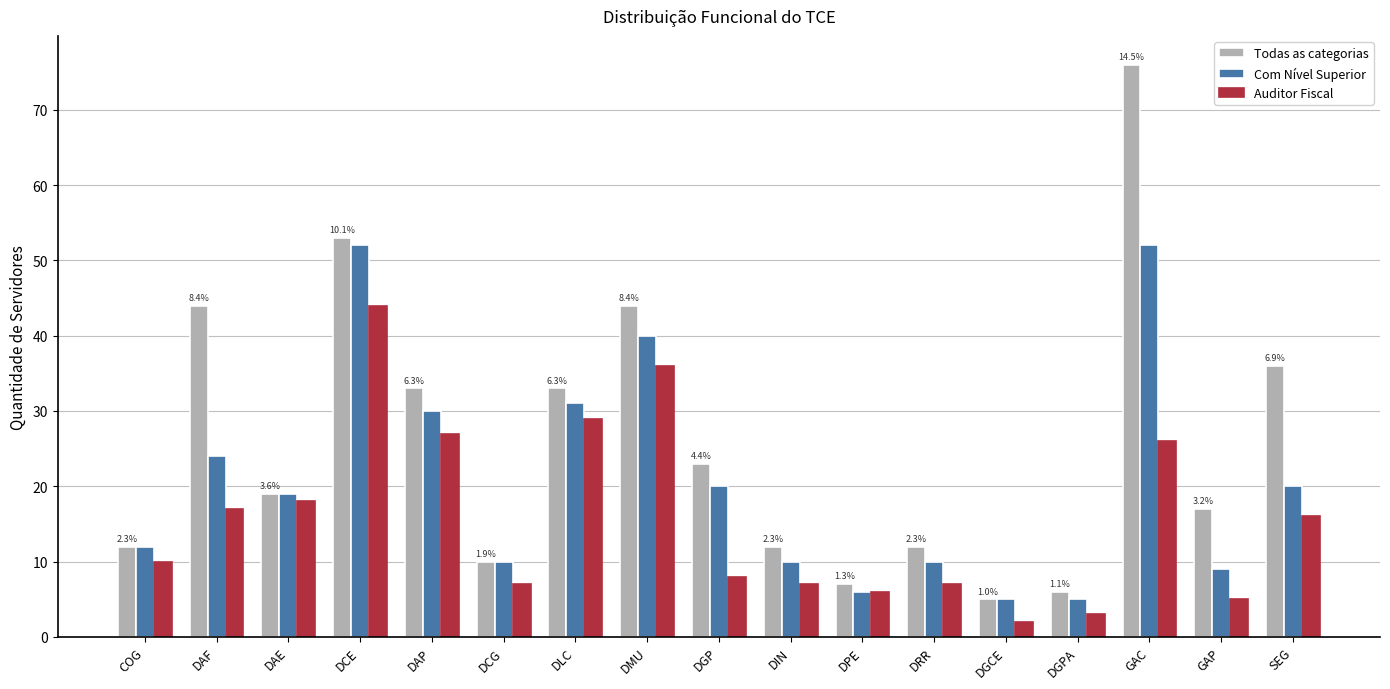

What are all the series names shown in the legend?

Todas as categorias, Com Nível Superior, Auditor Fiscal